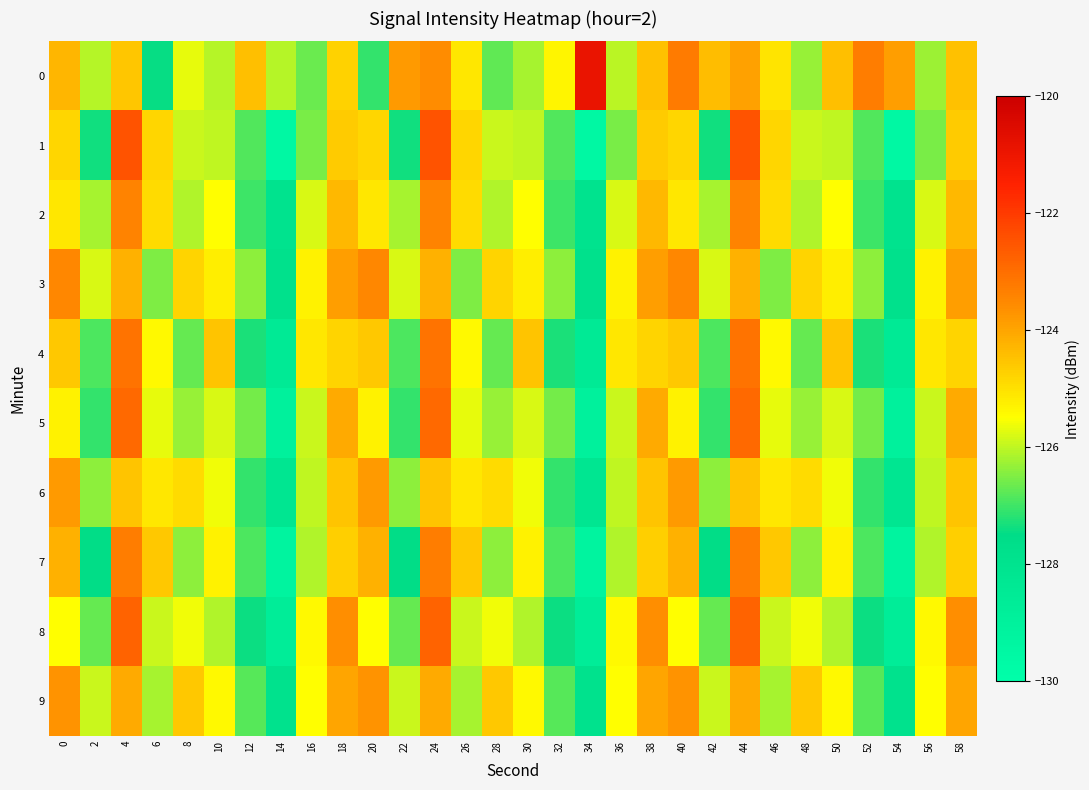

Which label corresponds to the largest value in the chart?

34